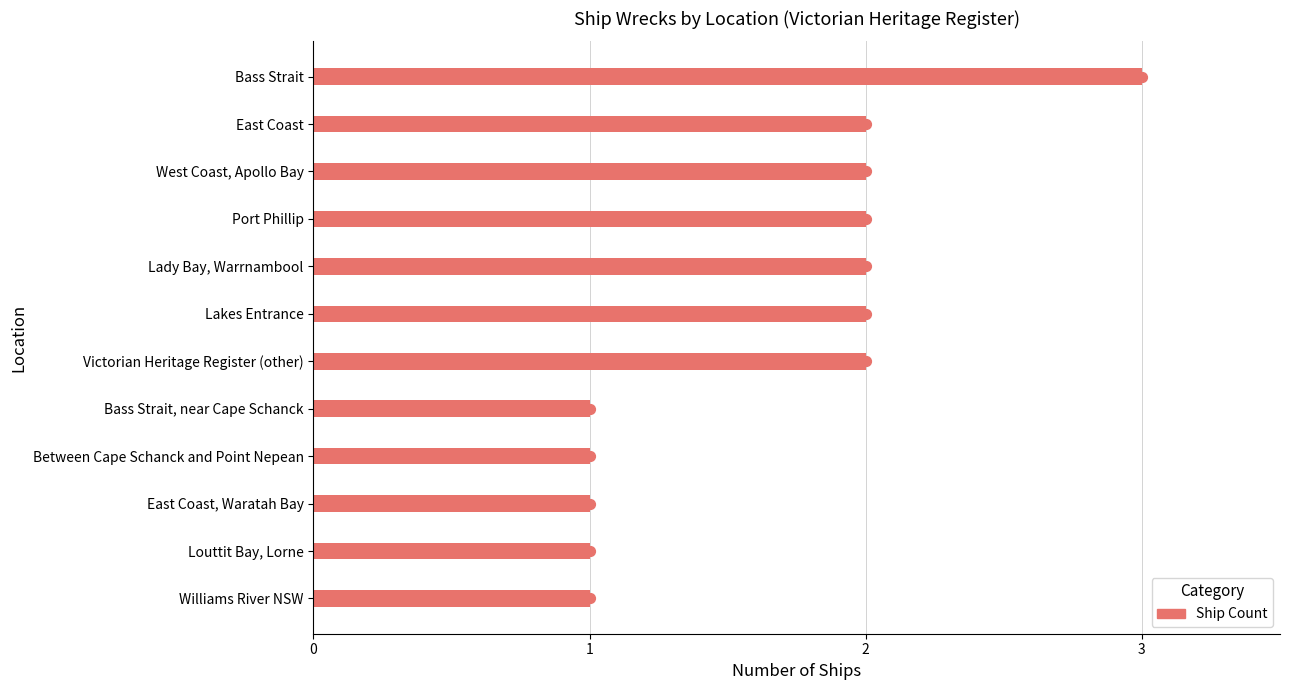

Approximately how many times larger is the value at Bass Strait compared to Lakes Entrance?

1.5